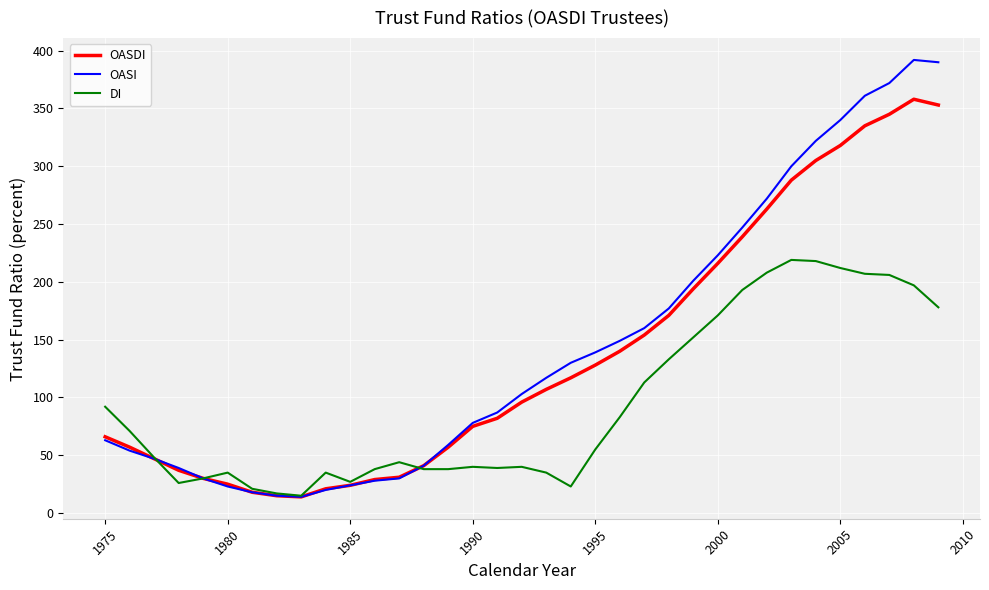

What is the smallest value displayed?

14